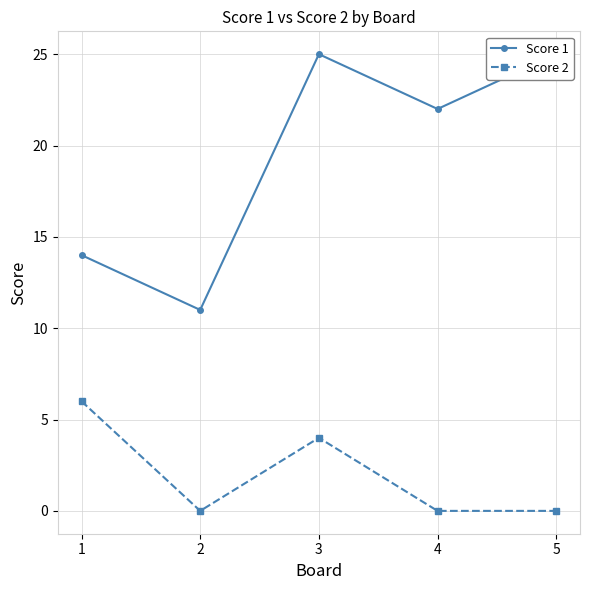

At which category does Score 1 reach its first local peak?

3